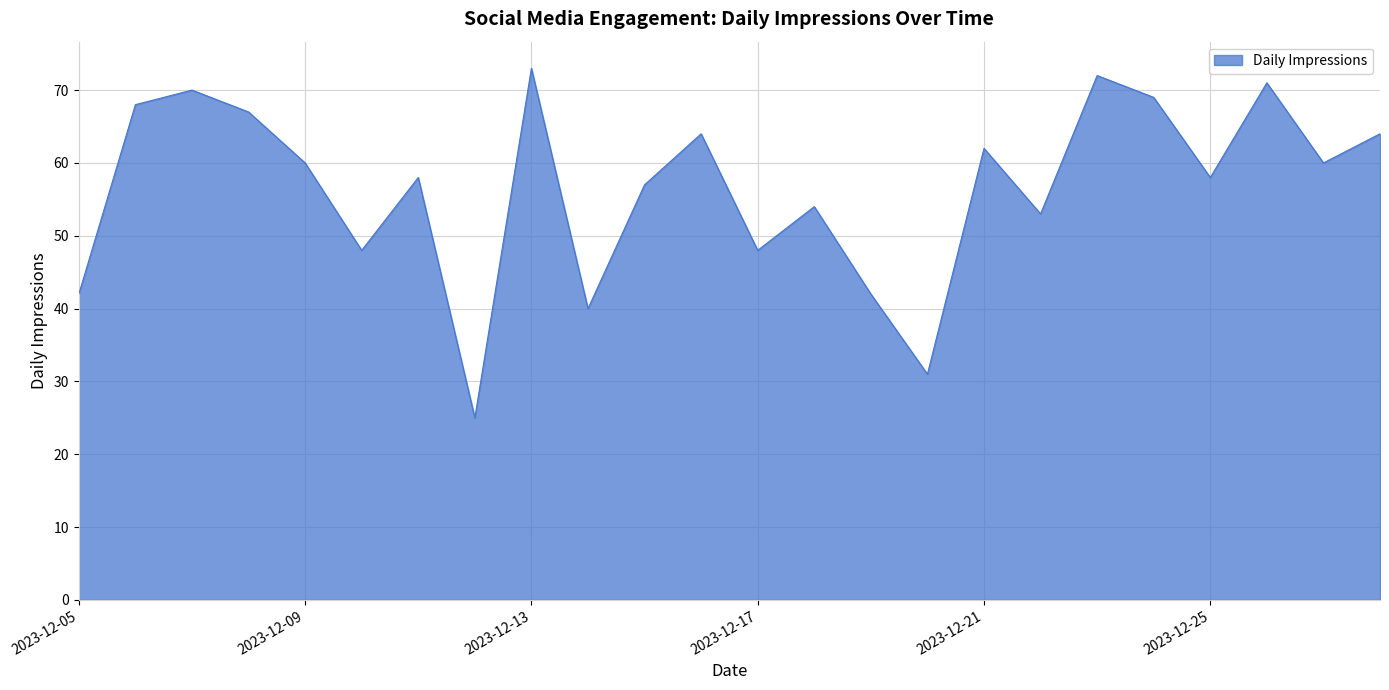

What is the smallest value displayed?

25